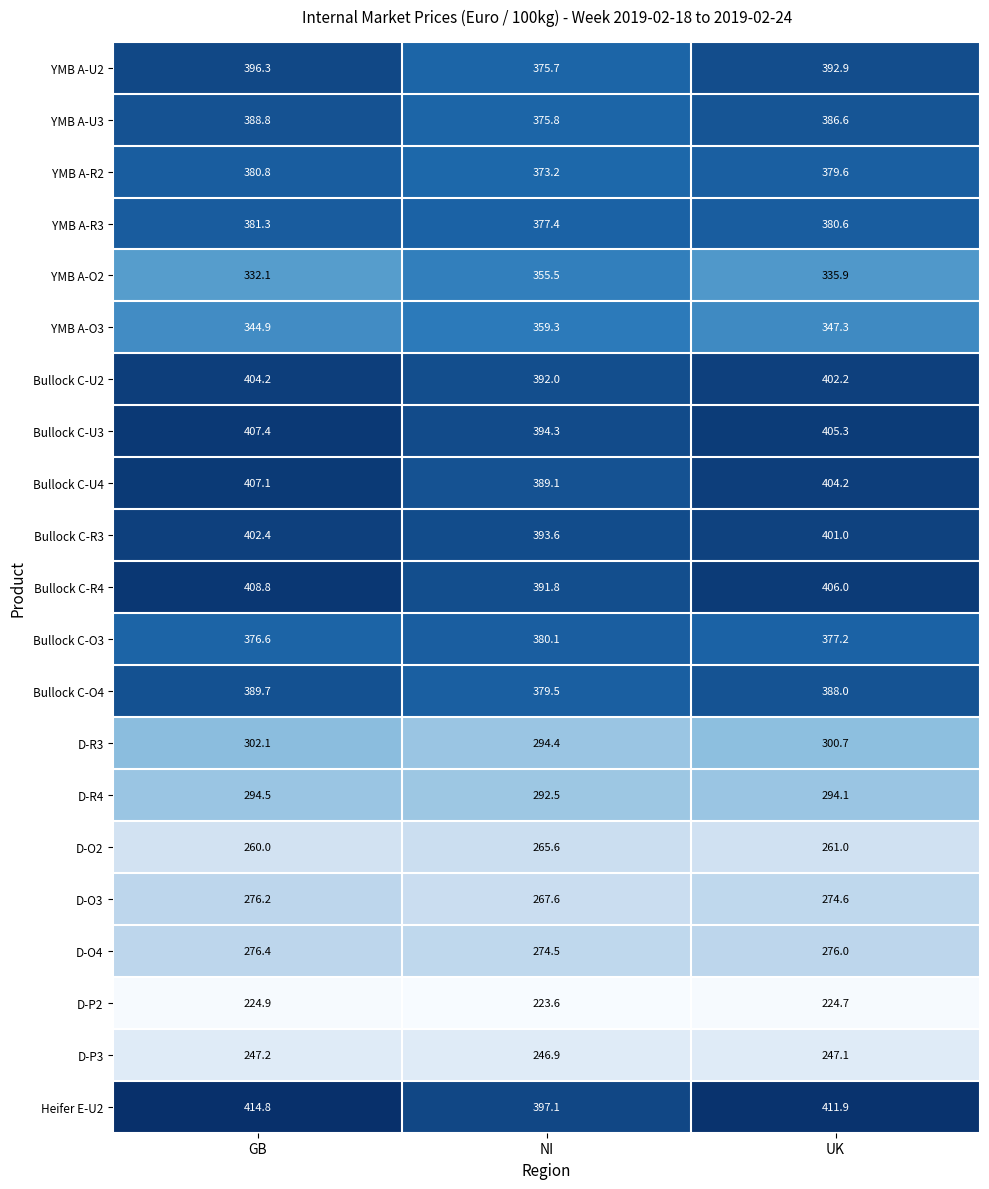

At which category is the sum across all series the highest?

GB